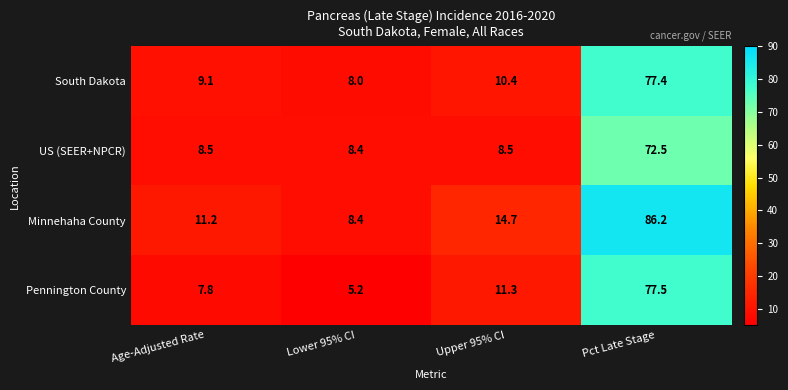

Reading left to right, transcribe all the data shown in this chart.

South Dakota: 9.1	8.0	10.4	77.4
US (SEER+NPCR): 8.5	8.4	8.5	72.5
Minnehaha County: 11.2	8.4	14.7	86.2
Pennington County: 7.8	5.2	11.3	77.5